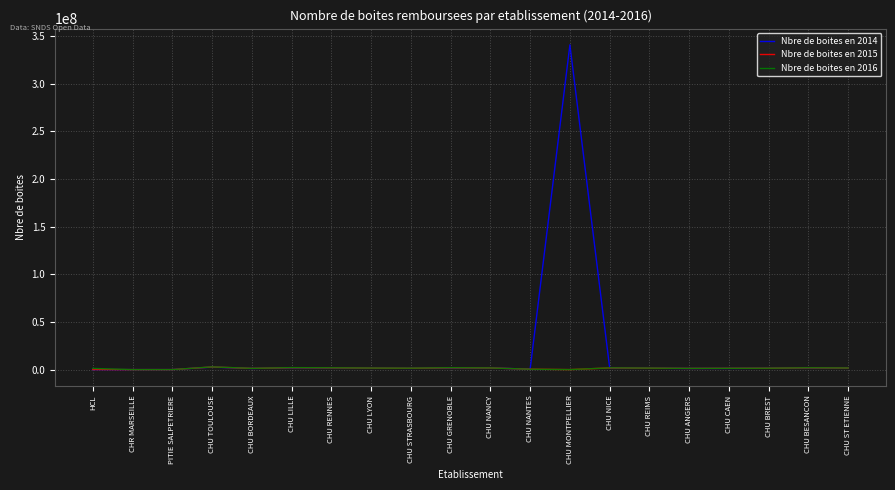

How many lines are shown in the chart?

3